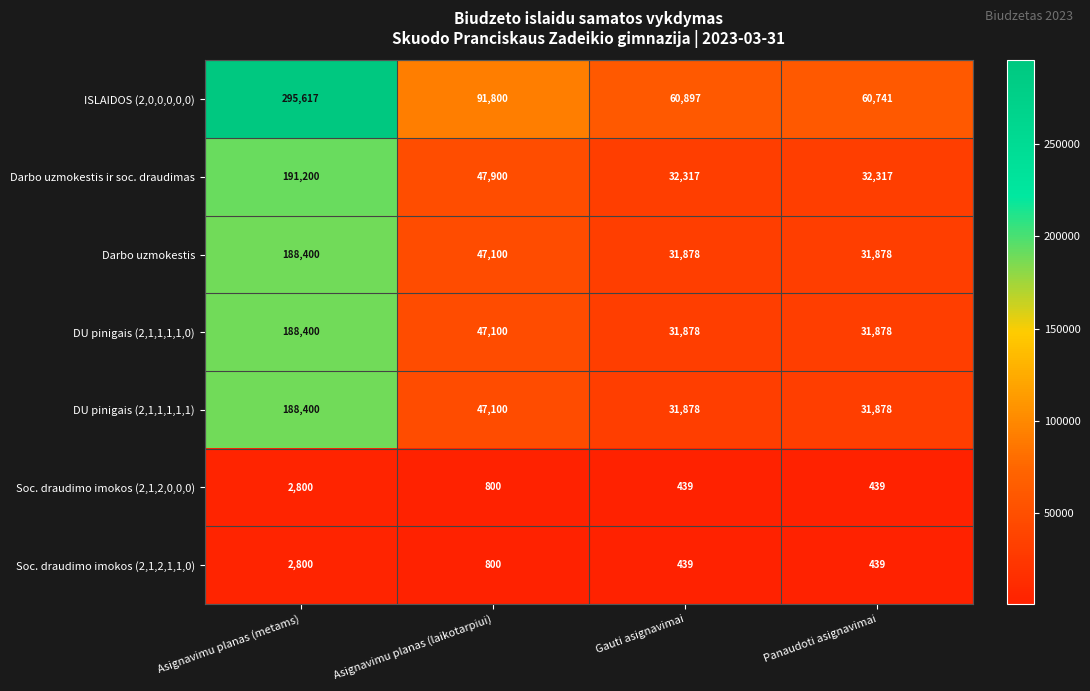

Reading left to right, list all the values displayed in this chart.

ISLAIDOS (2,0,0,0,0,0): 295617	91800	60897	60741
Darbo uzmokestis ir soc. draudimas: 191200	47900	32317	32317
Darbo uzmokestis: 188400	47100	31878	31878
DU pinigais (2,1,1,1,1,0): 188400	47100	31878	31878
DU pinigais (2,1,1,1,1,1): 188400	47100	31878	31878
Soc. draudimo imokos (2,1,2,0,0,0): 2800	800	439	439
Soc. draudimo imokos (2,1,2,1,1,0): 2800	800	439	439